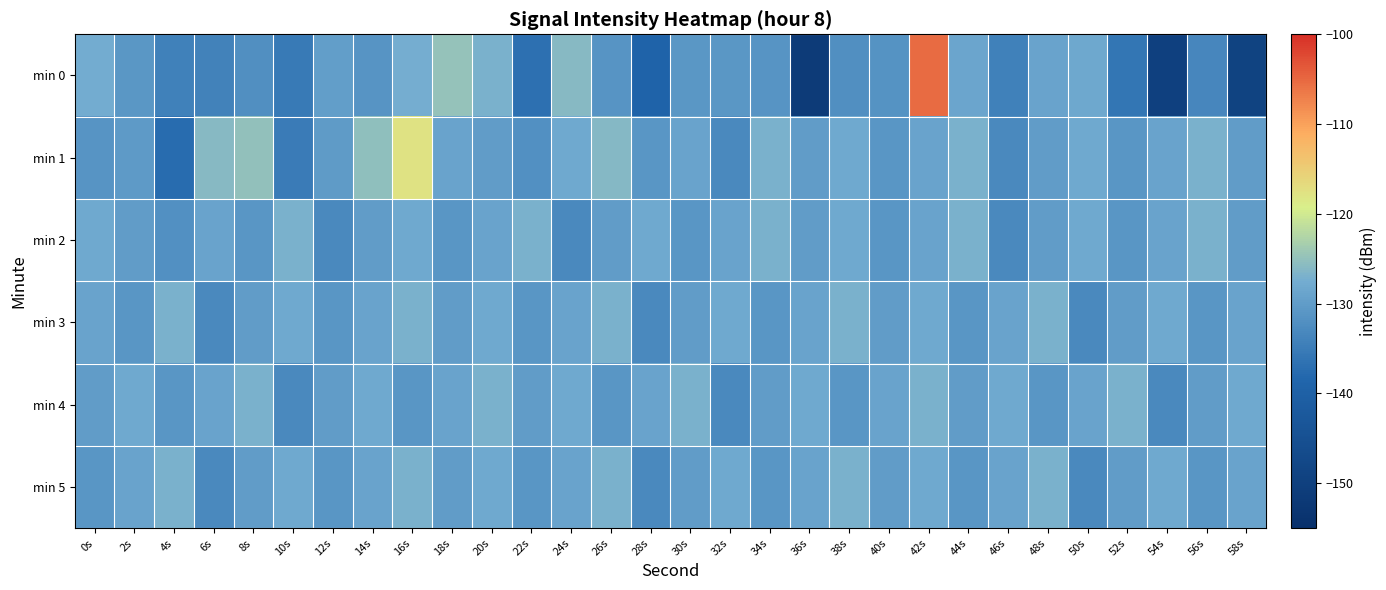

Between 24s and 40s, which series saw the biggest shift?

min 0